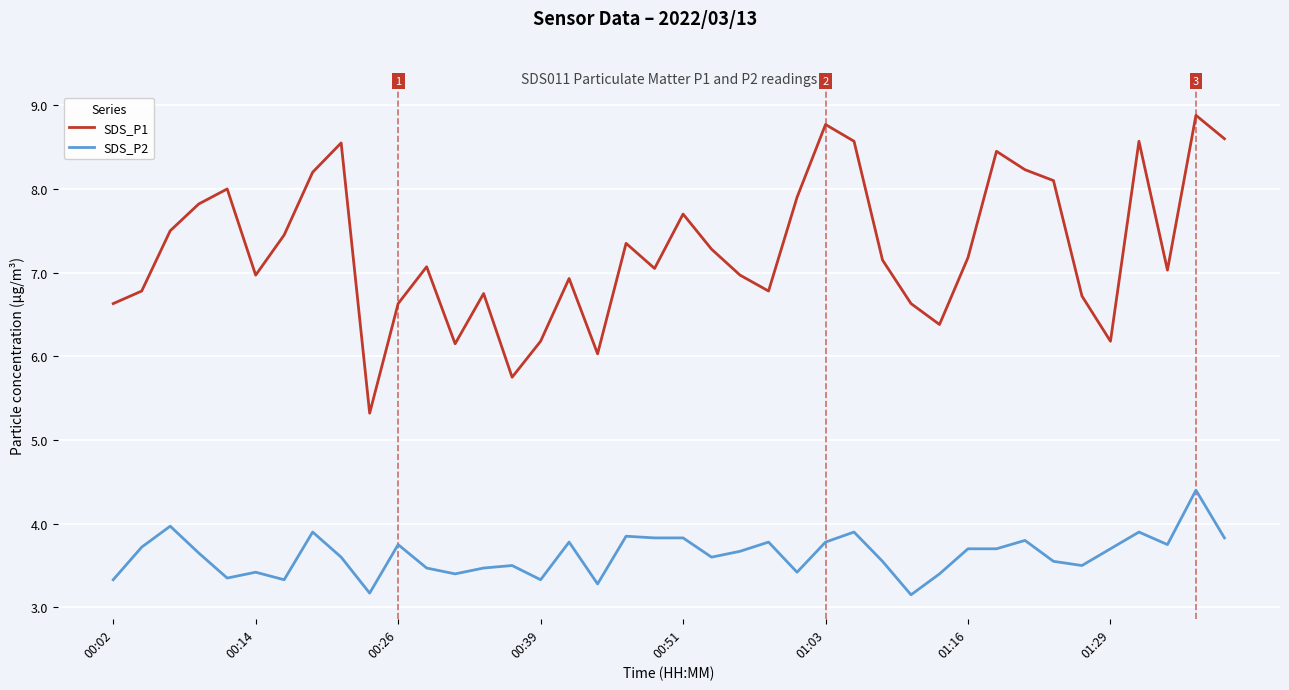

Which series has the largest range (max minus min)?

SDS_P1